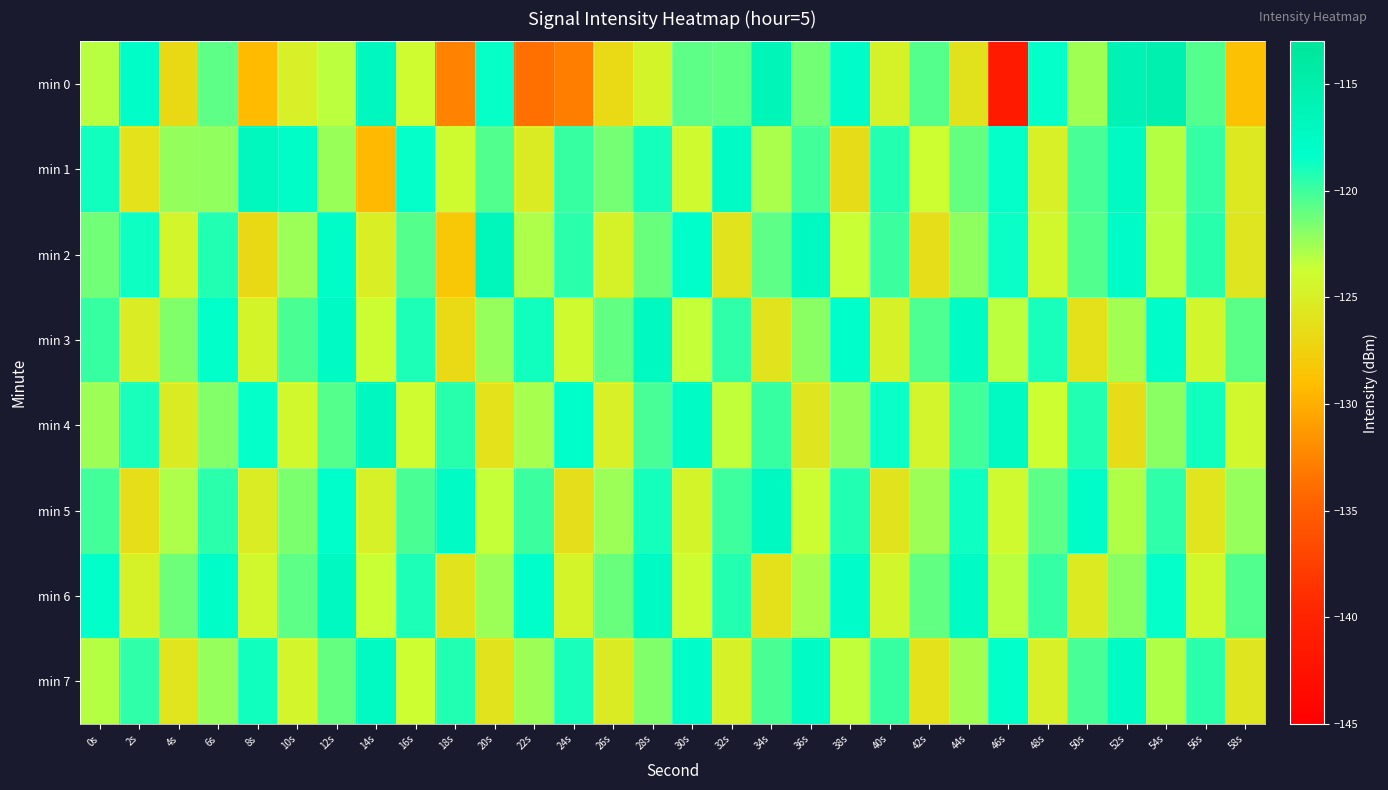

What is the total value across all series at 4s?

-990.4